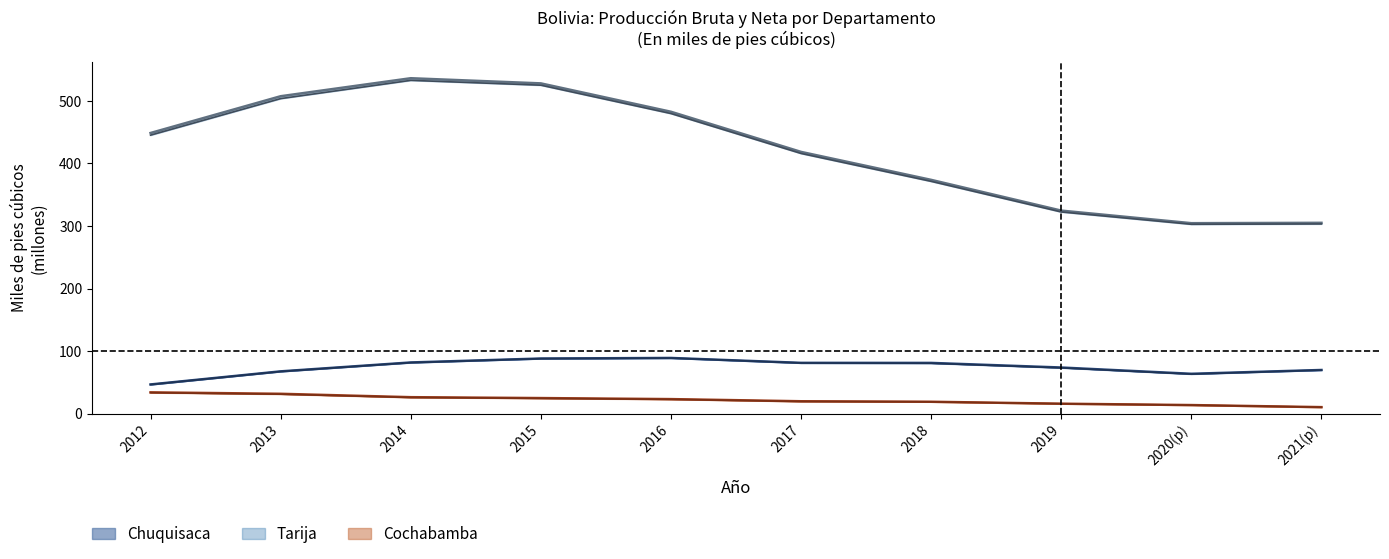

True or false: Tarija Bruta and Cochabamba Bruta cross at least once.

False